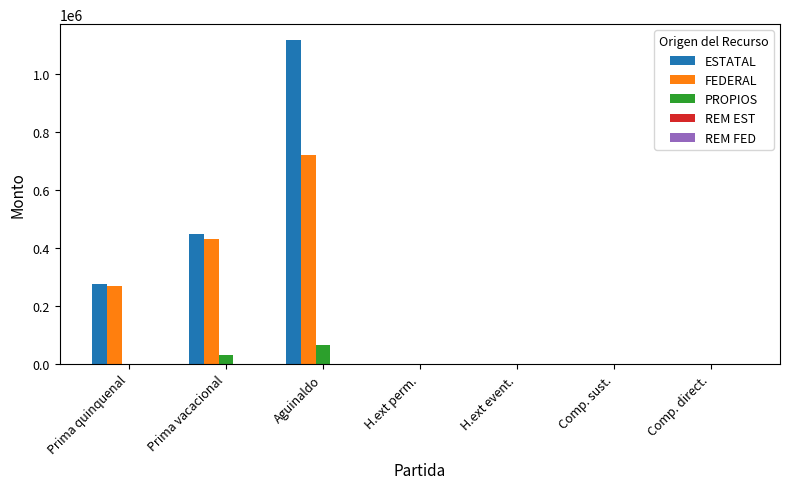

What is the total value across all series at Aguinaldo?

1895583.6